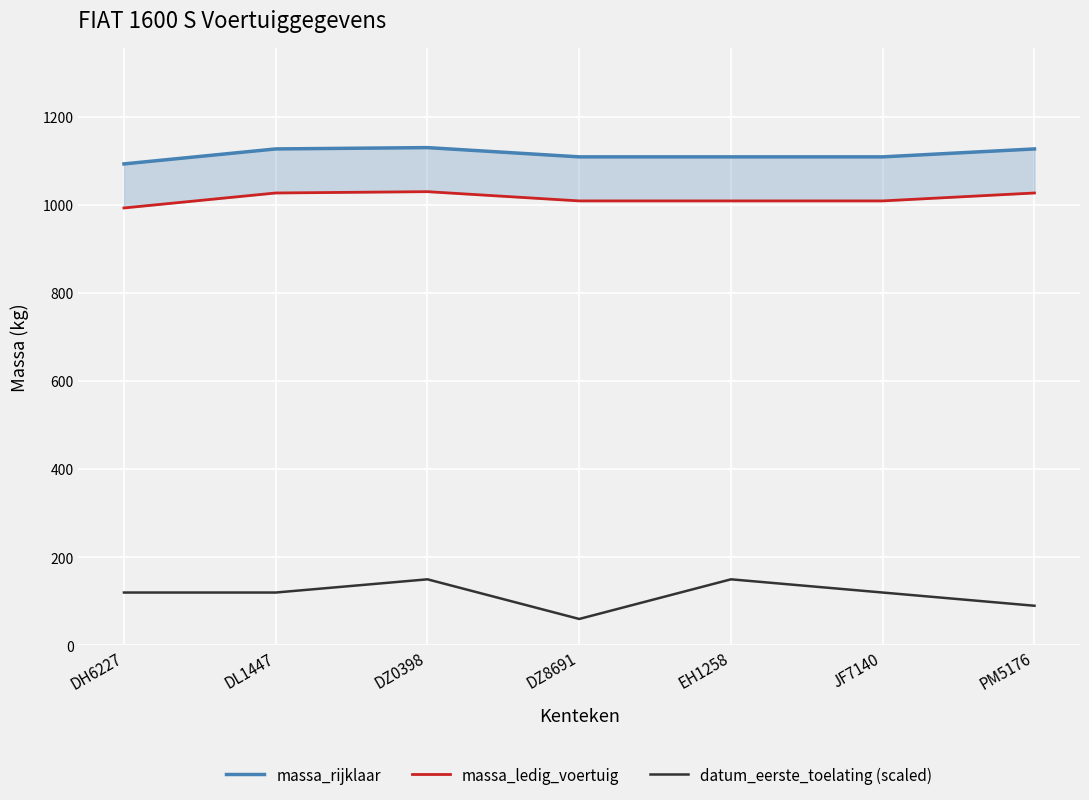

What position from the right is DH6227?

7